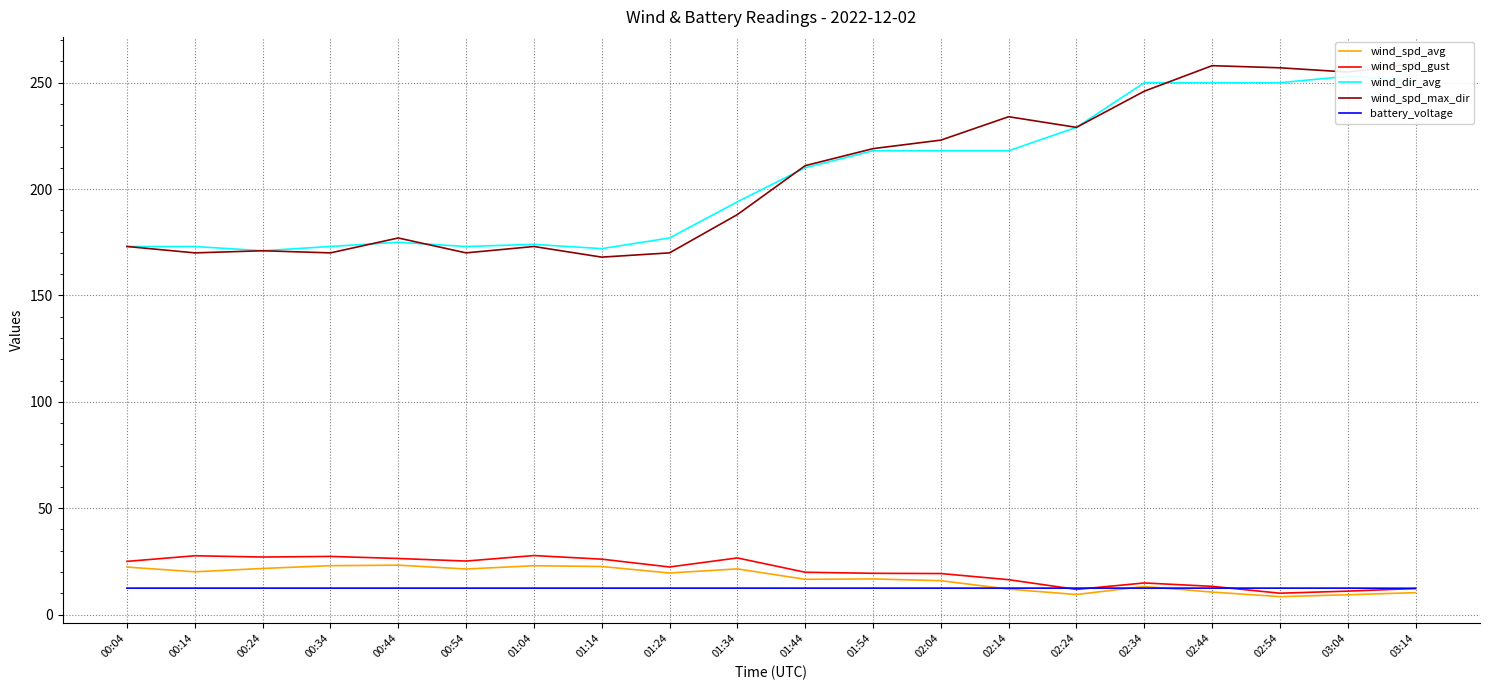

Which has a higher value, 00:34 or 00:54?

00:34